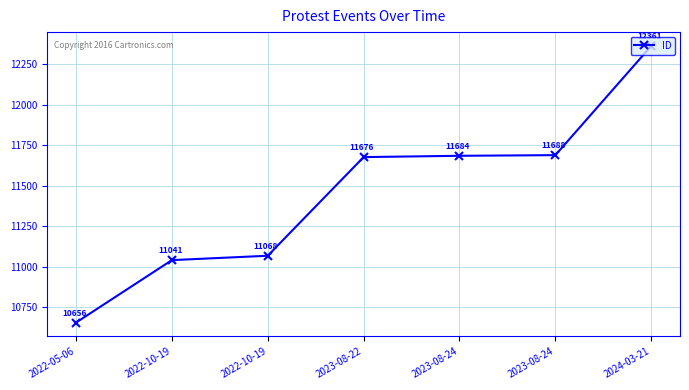

The chart shows a value of 11688 at 2023-08-24. True or false?

True